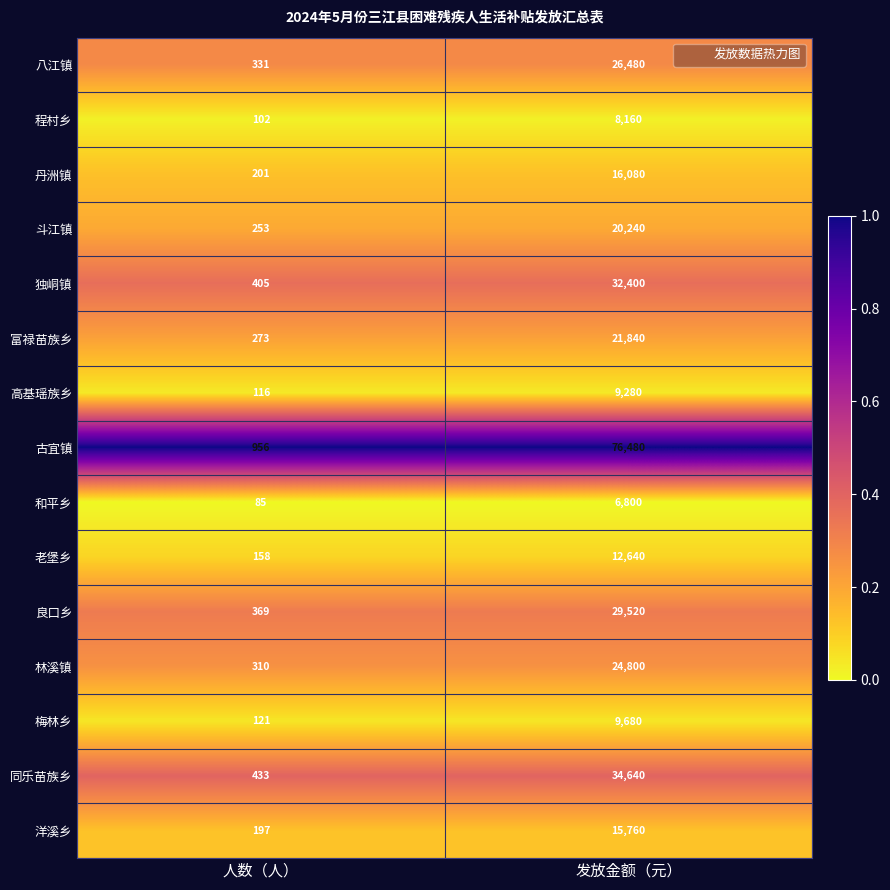

At which category does the chart reach its peak across all series?

发放金额（元）